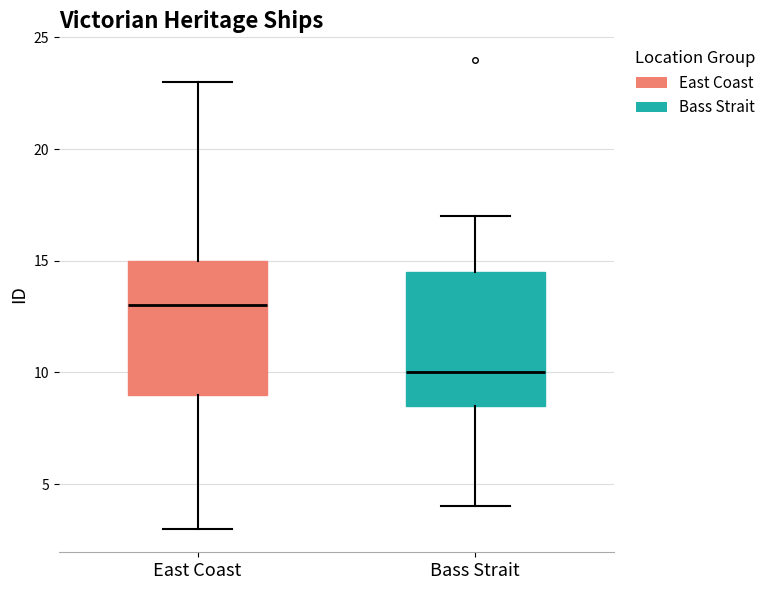

Reading left to right, read every box against the y-axis: the position of its median line, the range the box covers, and the ends of its whiskers. The values are not printed on the chart, so give them approximately, as read against the axis.

East Coast: median 13.0, box 9.0 to 15.0, whiskers 3.0 to 23.0
Bass Strait: median 10.0, box 8.5 to 14.5, whiskers 4.0 to 17.0